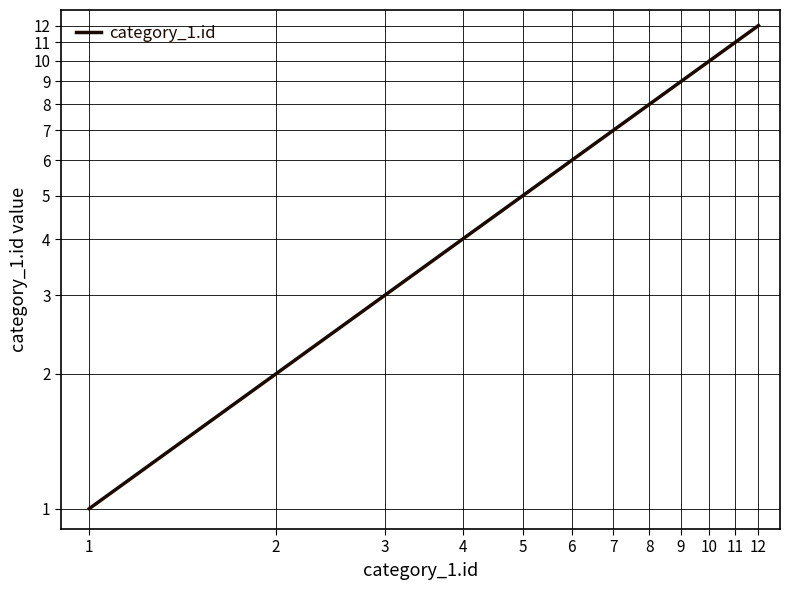

What is the difference between the values at 11 and 8?

3